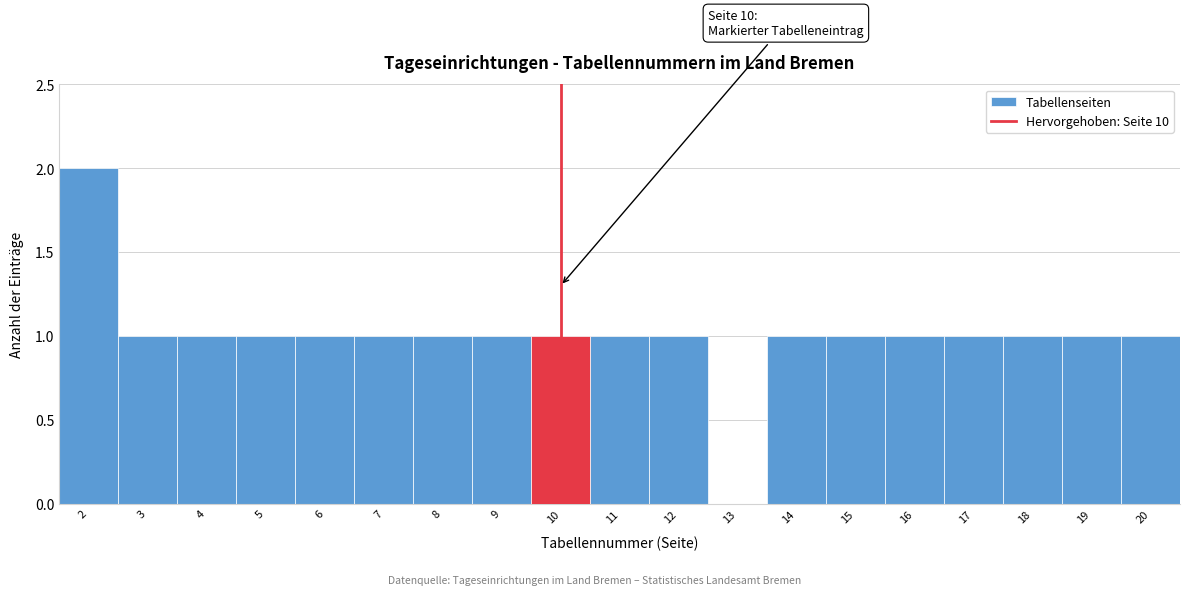

Over which range of the x-axis is the bar tallest?

1.5 to 2.5